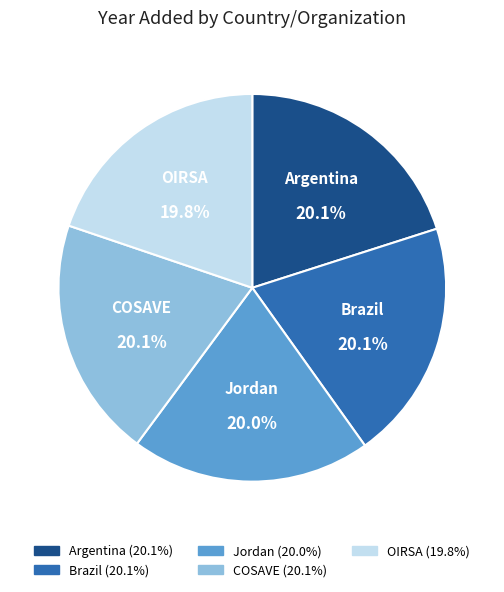

Does any single category account for the majority?

No